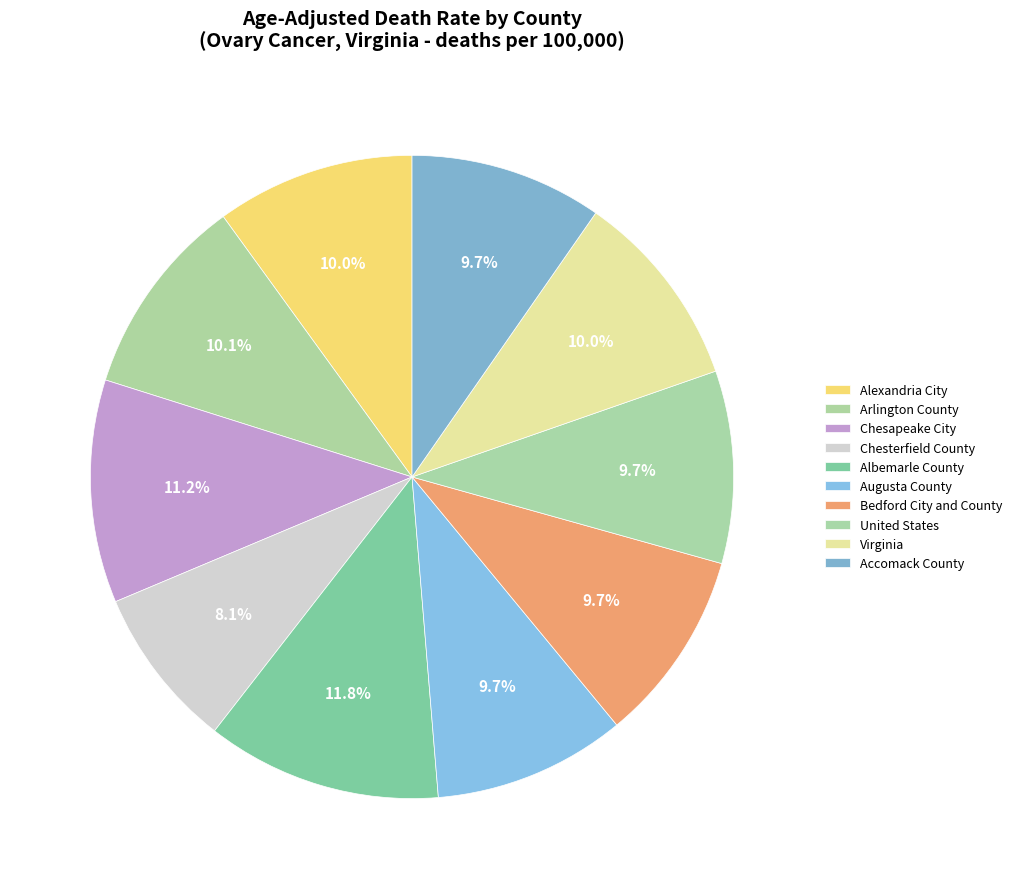

Is Accomack County the majority of the pie?

No